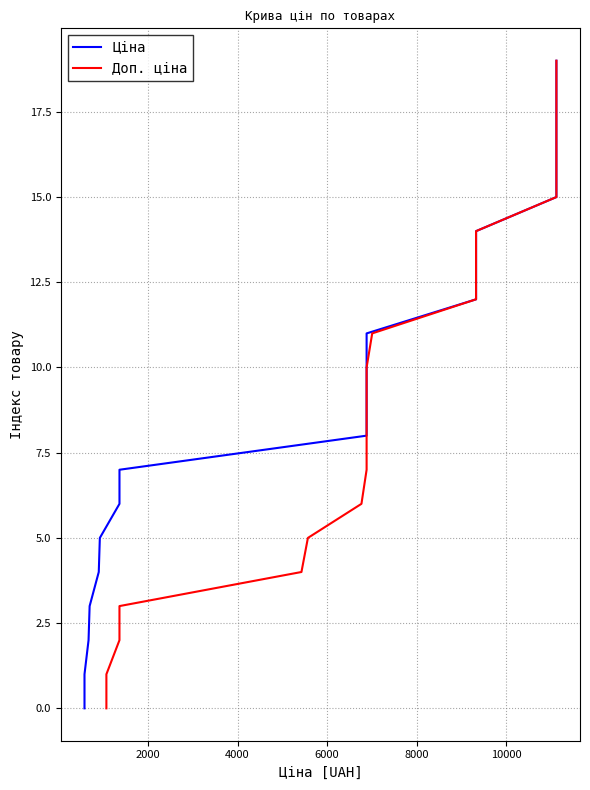

At how many categories does at least one series exceed 18?

1